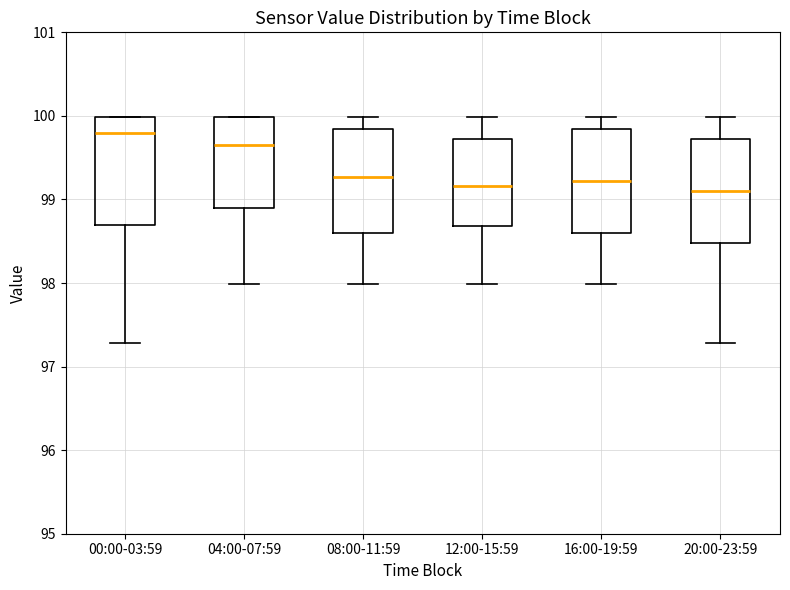

Reading left to right, transcribe this box plot: for each box, give where its median line is, the range the box spans, and where its two whiskers end, as read against the y-axis. The values are not printed on the chart, so give them approximately, as read against the axis.

00:00-03:59: median 99.8, box 98.7 to 100.0, whiskers 97.3 to 100.0
04:00-07:59: median 99.7, box 98.9 to 100.0, whiskers 98.0 to 100.0
08:00-11:59: median 99.3, box 98.6 to 99.8, whiskers 98.0 to 100.0
12:00-15:59: median 99.2, box 98.7 to 99.7, whiskers 98.0 to 100.0
16:00-19:59: median 99.2, box 98.6 to 99.8, whiskers 98.0 to 100.0
20:00-23:59: median 99.1, box 98.5 to 99.7, whiskers 97.3 to 100.0